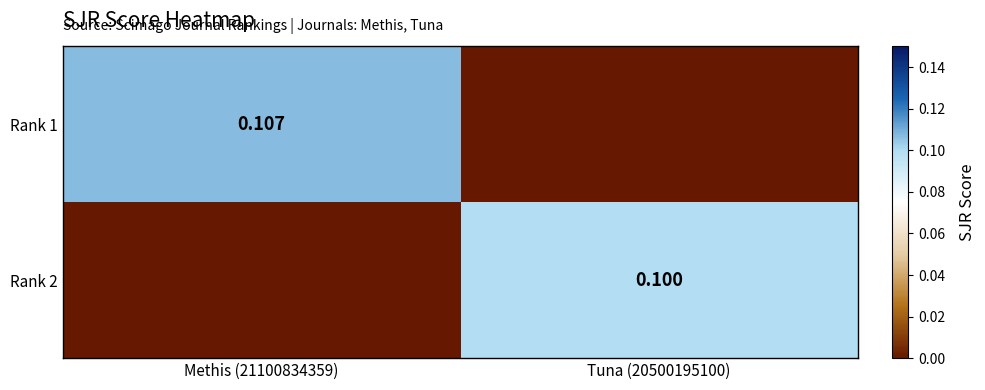

Which series has the largest total across all categories?

Rank 1